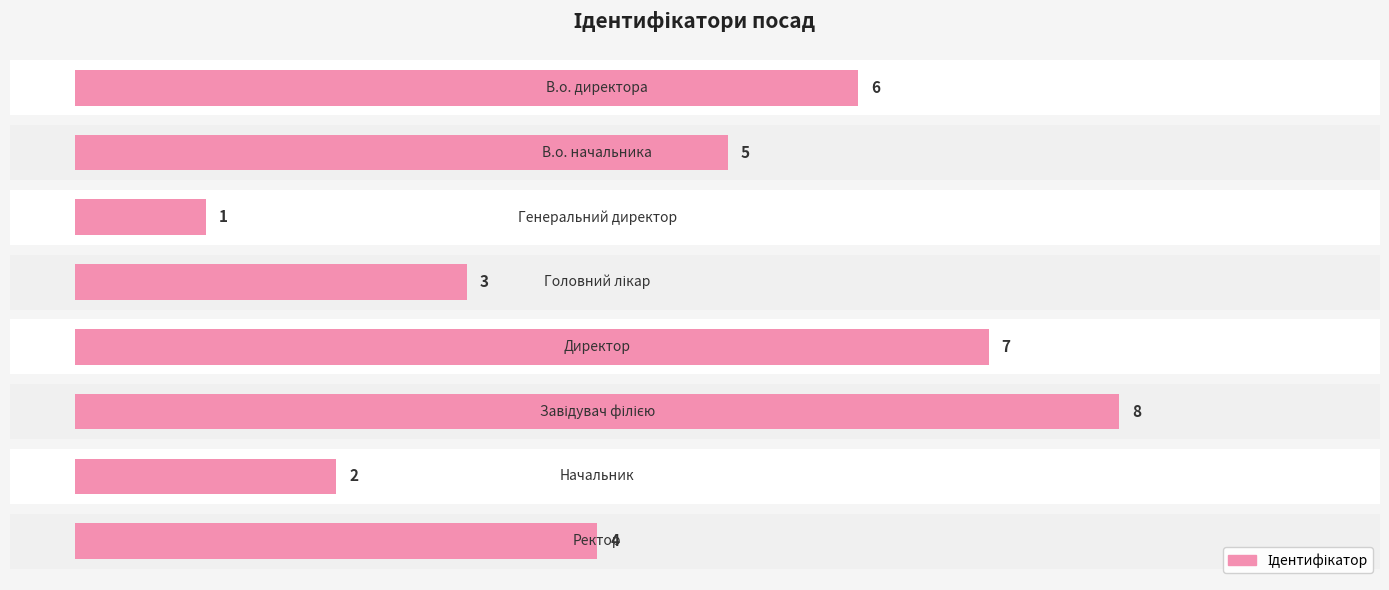

How many bars are there in total?

8